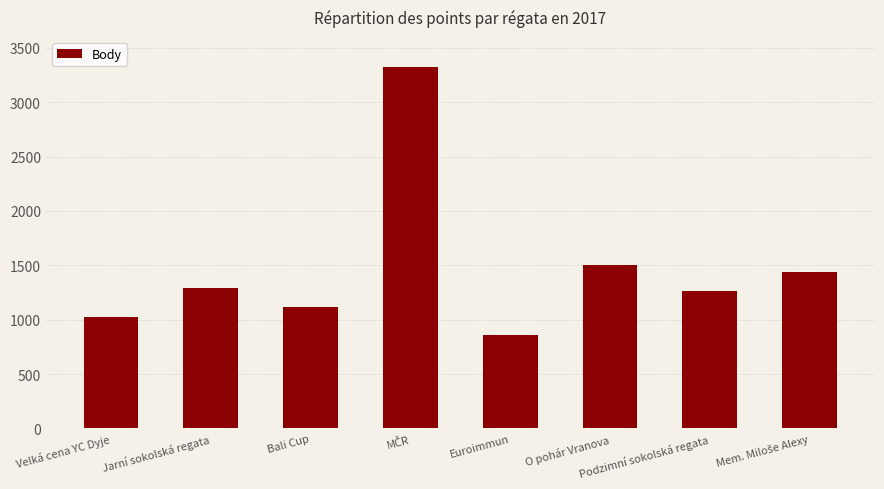

What is the ratio of the value at Bali Cup to the value at Jarní sokolská regata?

0.9